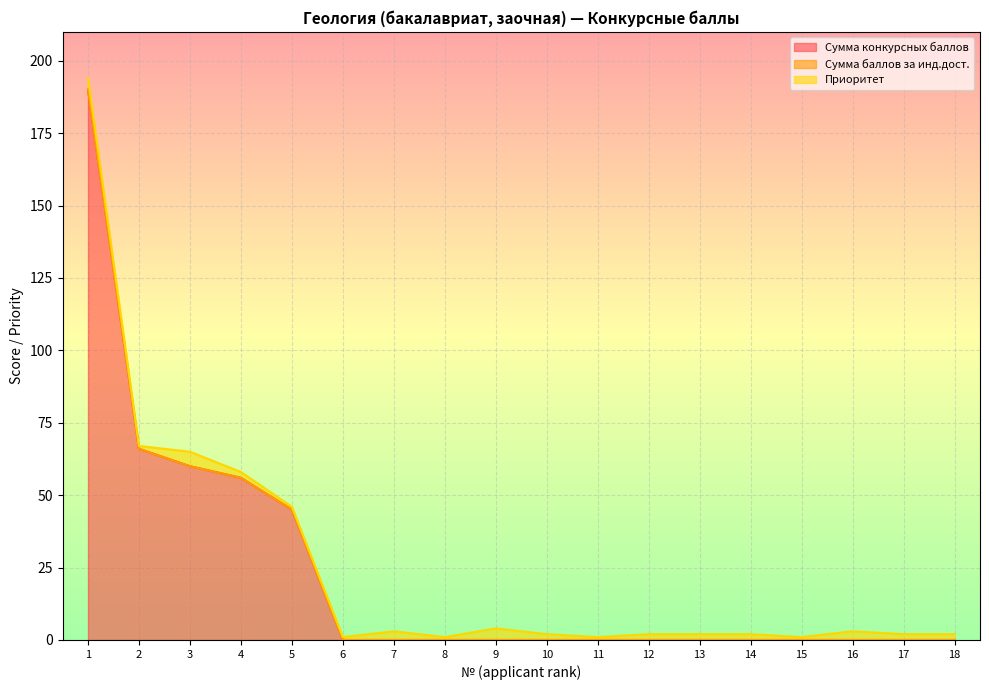

Reading right to left, extract all data points from this chart.

Сумма конкурсных баллов: 18=0	17=0	16=0	15=0	14=0	13=0	12=0	11=0	10=0	9=0	8=0	7=0	6=0	5=45	4=56	3=60	2=66	1=190
Сумма баллов за инд.дост.: 18=0	17=0	16=0	15=0	14=0	13=0	12=0	11=0	10=0	9=0	8=0	7=0	6=0	5=0	4=0	3=0	2=0	1=0
Приоритет: 18=2	17=2	16=3	15=1	14=2	13=2	12=2	11=1	10=2	9=4	8=1	7=3	6=1	5=1	4=2	3=5	2=1	1=4